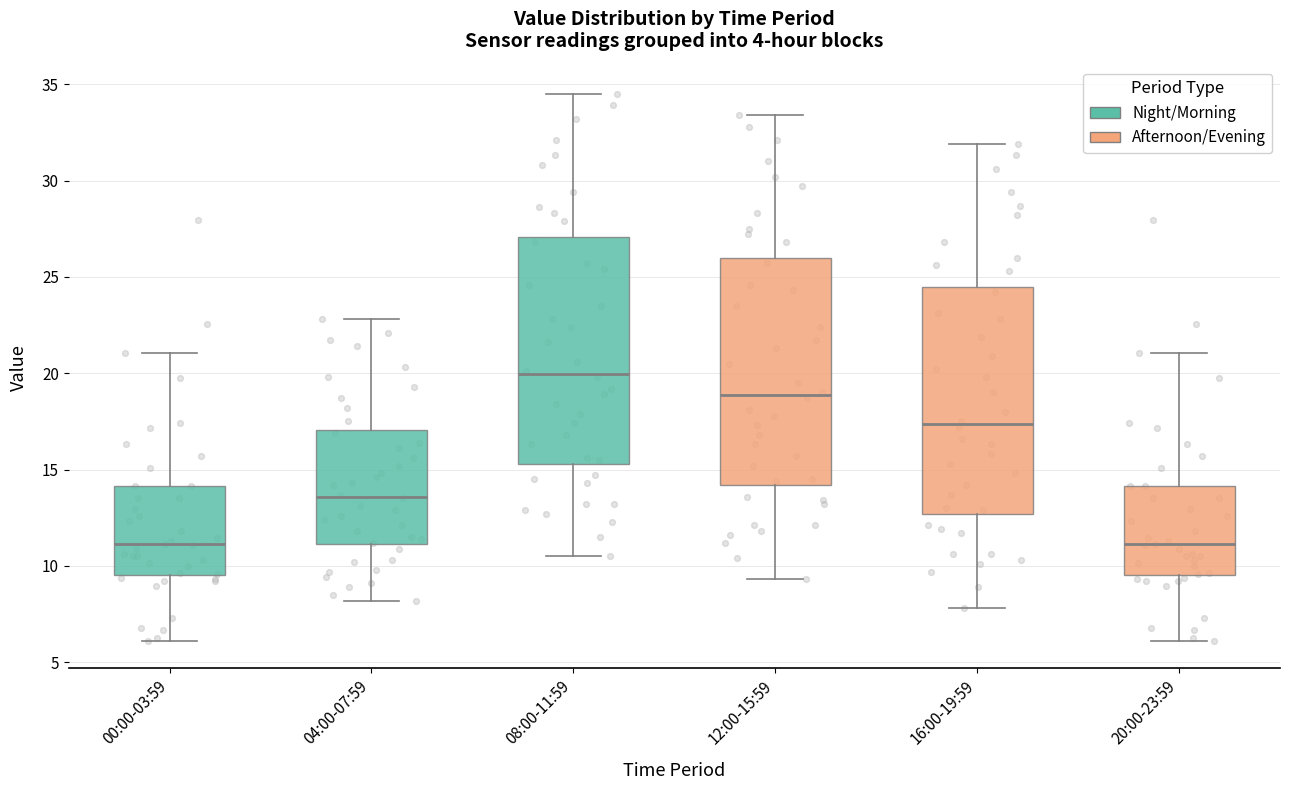

Reading left to right, transcribe this box plot: for each box, give where its median line is, the range the box spans, and where its two whiskers end, as read against the y-axis. The values are not printed on the chart, so give them approximately, as read against the axis.

00:00-03:59: median 11.0, box 9.5 to 14.0, whiskers 6.0 to 21.0
04:00-07:59: median 13.5, box 11.0 to 17.0, whiskers 8.0 to 23.0
08:00-11:59: median 20.0, box 15.5 to 27.0, whiskers 10.5 to 34.5
12:00-15:59: median 19.0, box 14.0 to 26.0, whiskers 9.5 to 33.5
16:00-19:59: median 17.5, box 12.5 to 24.5, whiskers 8.0 to 32.0
20:00-23:59: median 11.0, box 9.5 to 14.0, whiskers 6.0 to 21.0